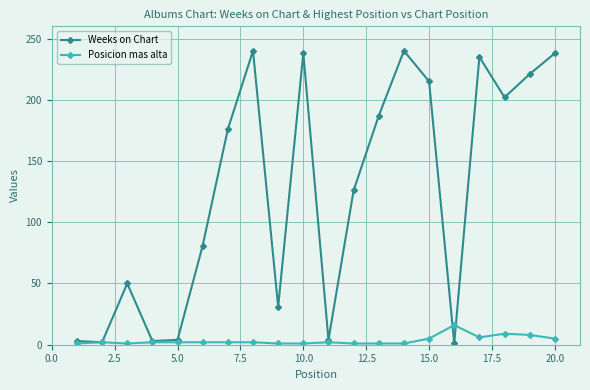

Which series has the widest spread of values?

Weeks on Chart